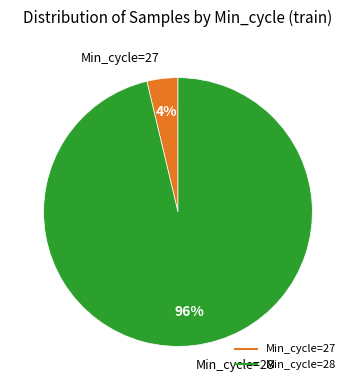

Is there any slice that represents more than half of the pie?

Yes